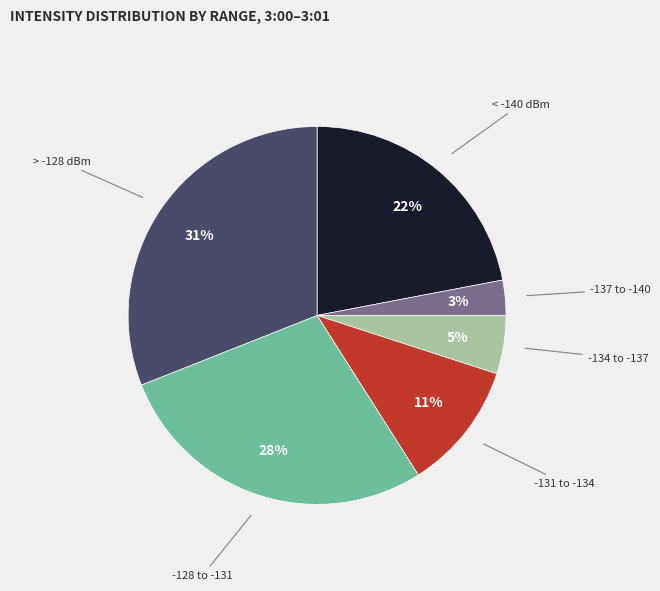

Does any single category account for the majority?

No